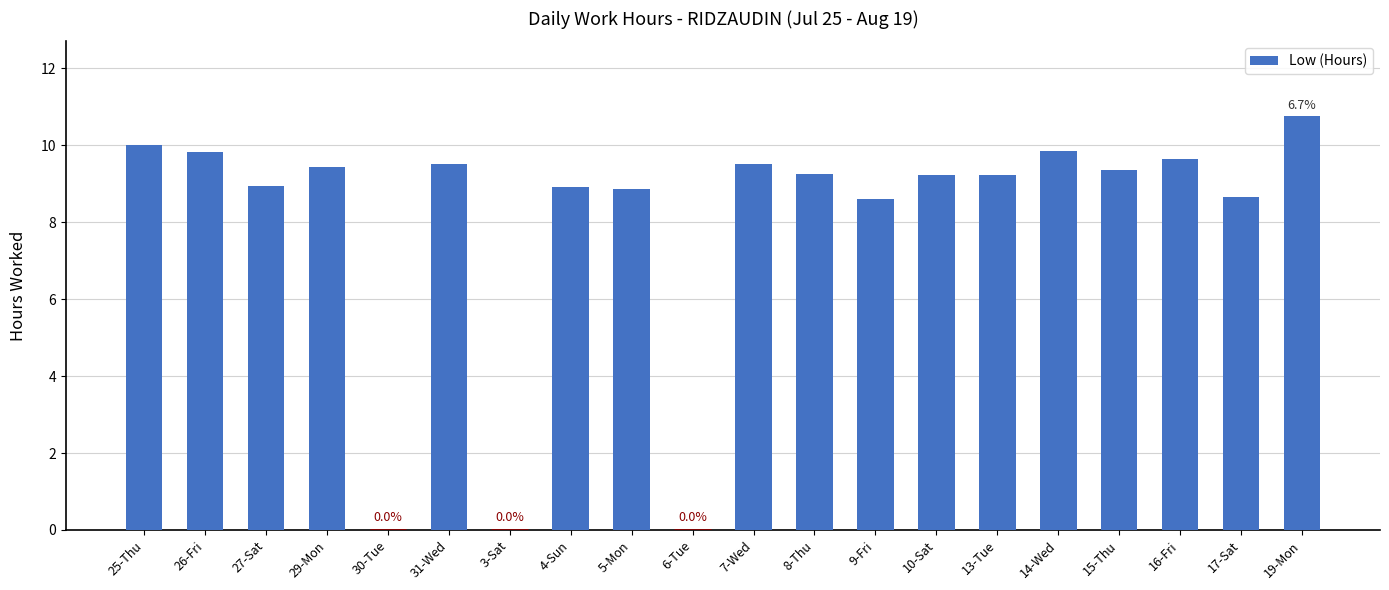

At which category does the chart reach its peak across all series?

19-Mon